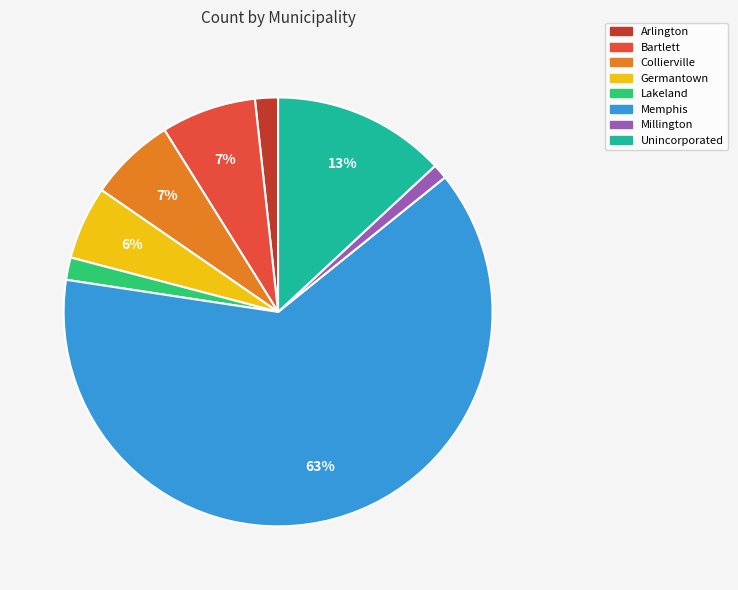

Is there a majority slice in this chart?

Yes